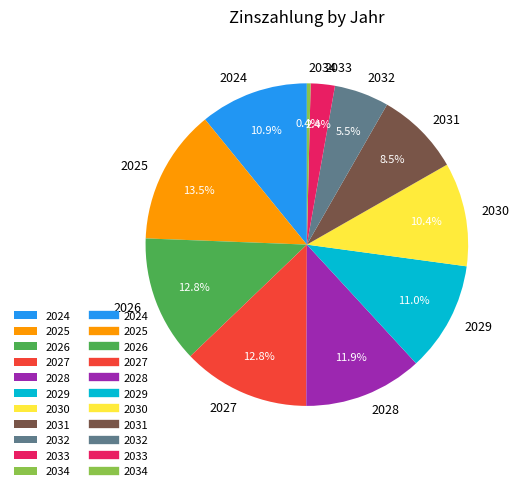

Is it true that 2034 is 13% of the pie?

False